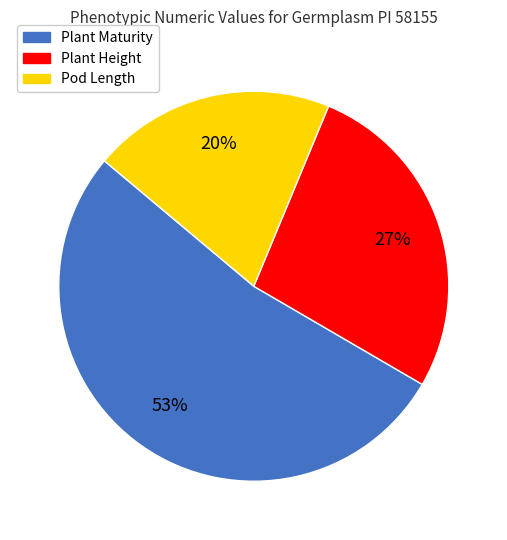

True or false: Plant Height accounts for 27% of the total.

True